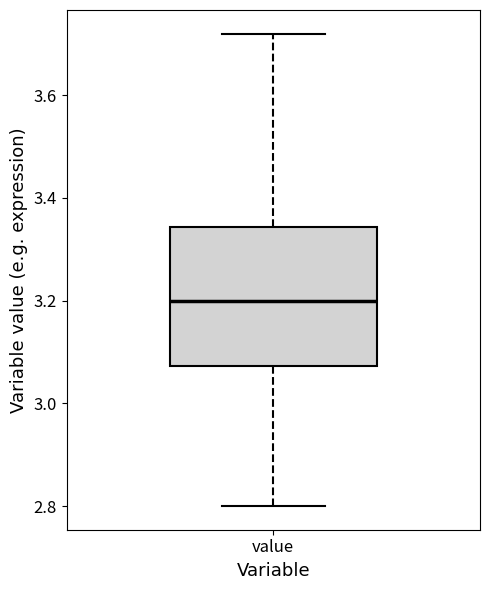

Read this box plot against the y-axis: the position of the median line, the range covered by the box, and the ends of both whiskers. The values are not printed on the chart, so give them approximately, as read against the axis.

median 3.20, box 3.08 to 3.34, whiskers 2.80 to 3.72